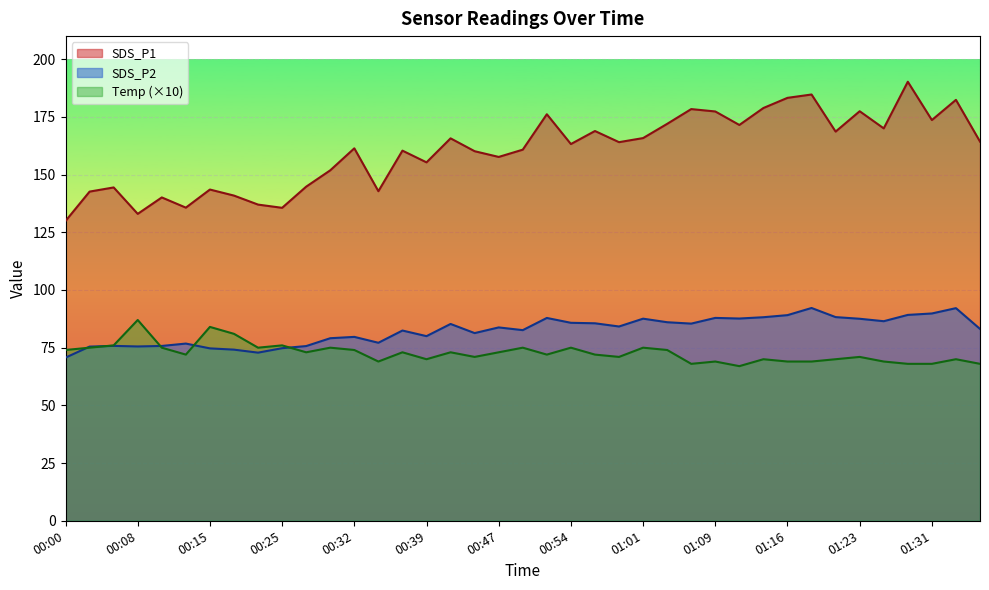

In Temp, how many points are lower than both neighbors (excluding endpoints)?

10